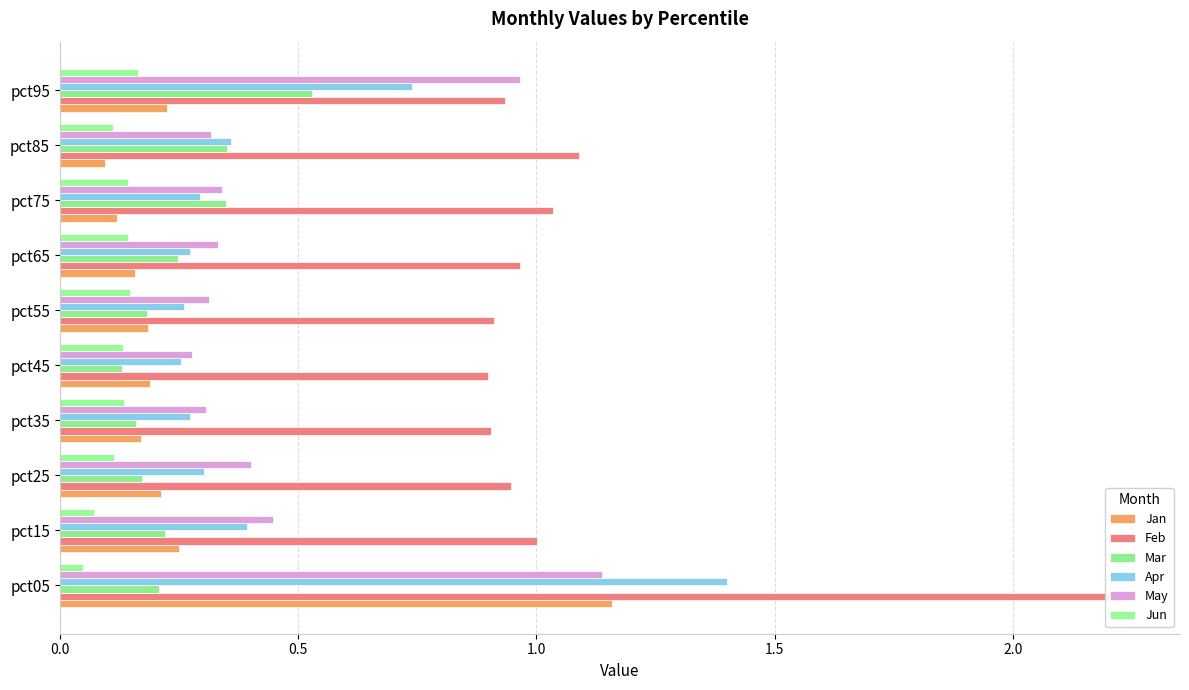

What is the difference between the maximum and second lowest values in the Apr series?

1.1